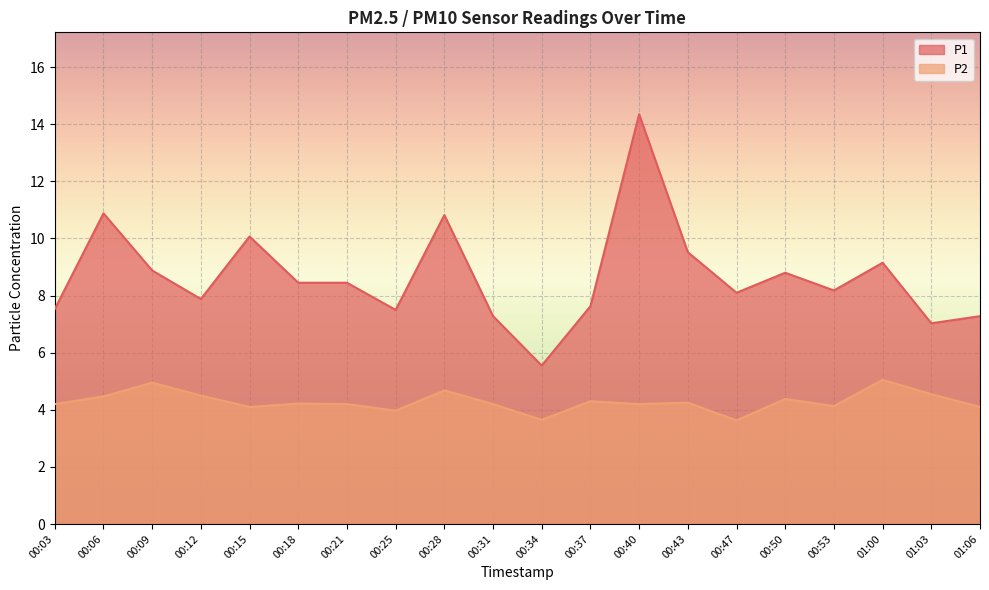

How many distinct data groups are displayed?

2